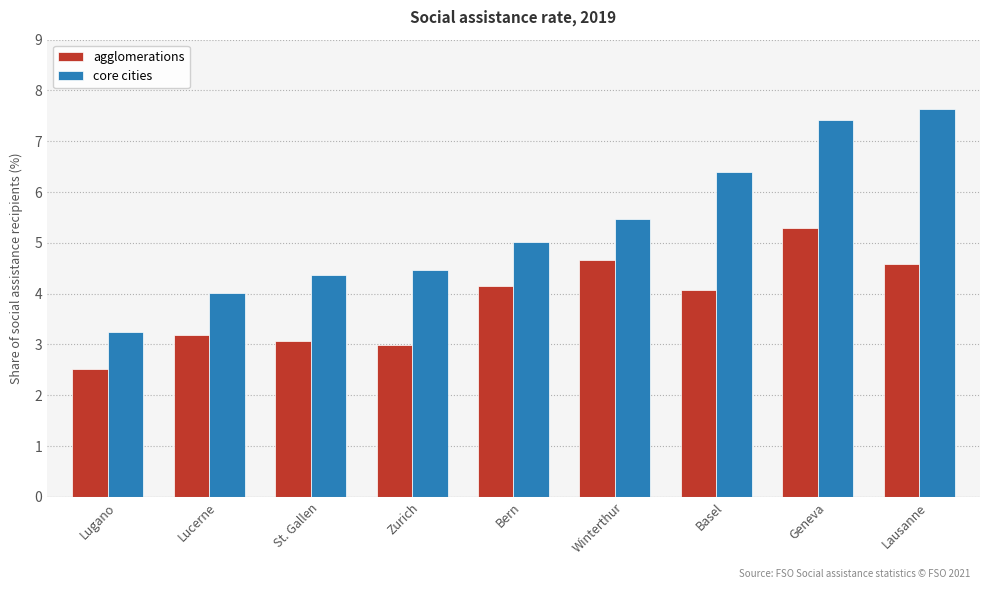

Which category has the highest value in the core cities series?

Lausanne